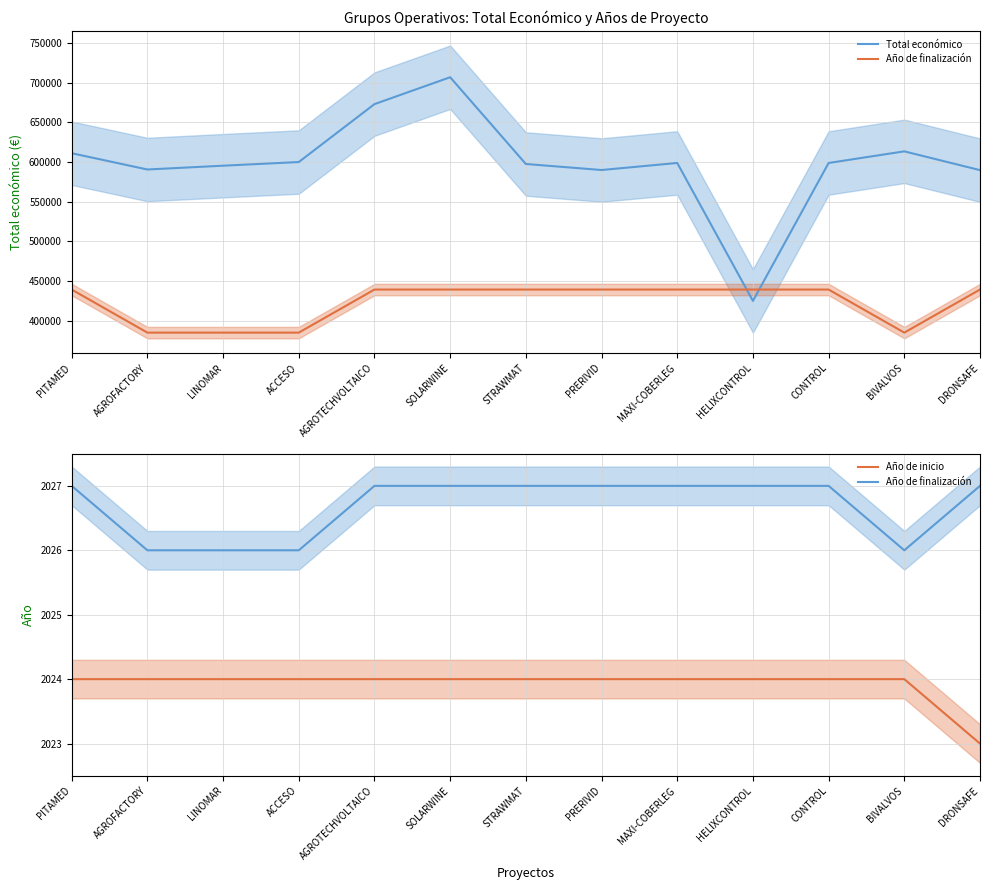

What is the total value across all series at LINOMAR?

599223